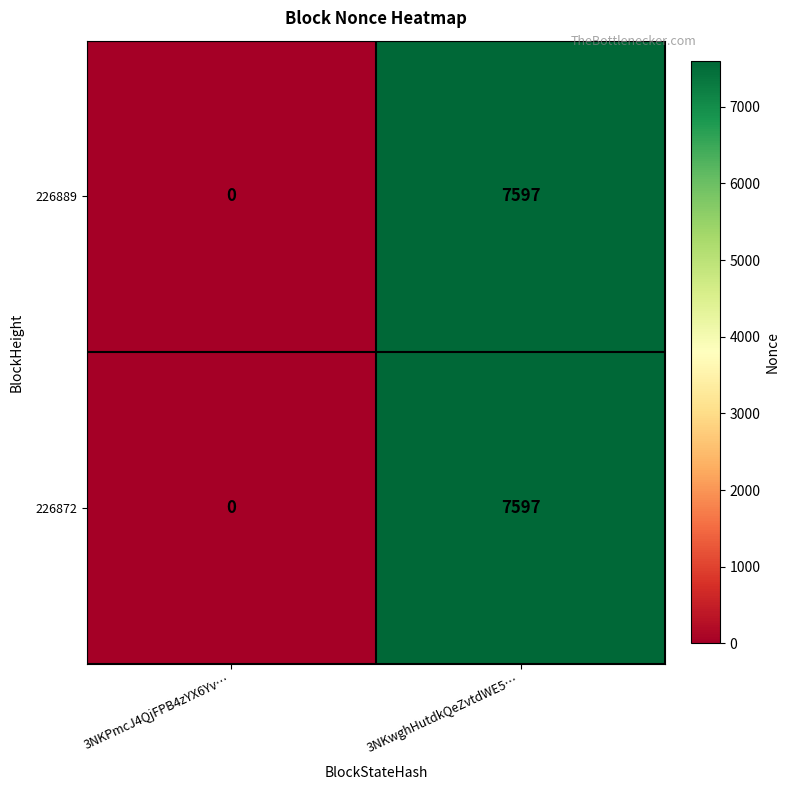

How many distinct data groups are displayed?

2